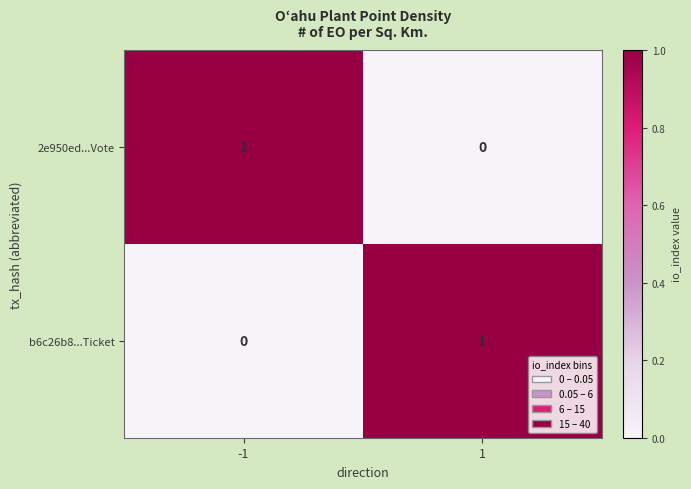

The value of 2e950ed...Vote at 1 is 0. True or false?

True